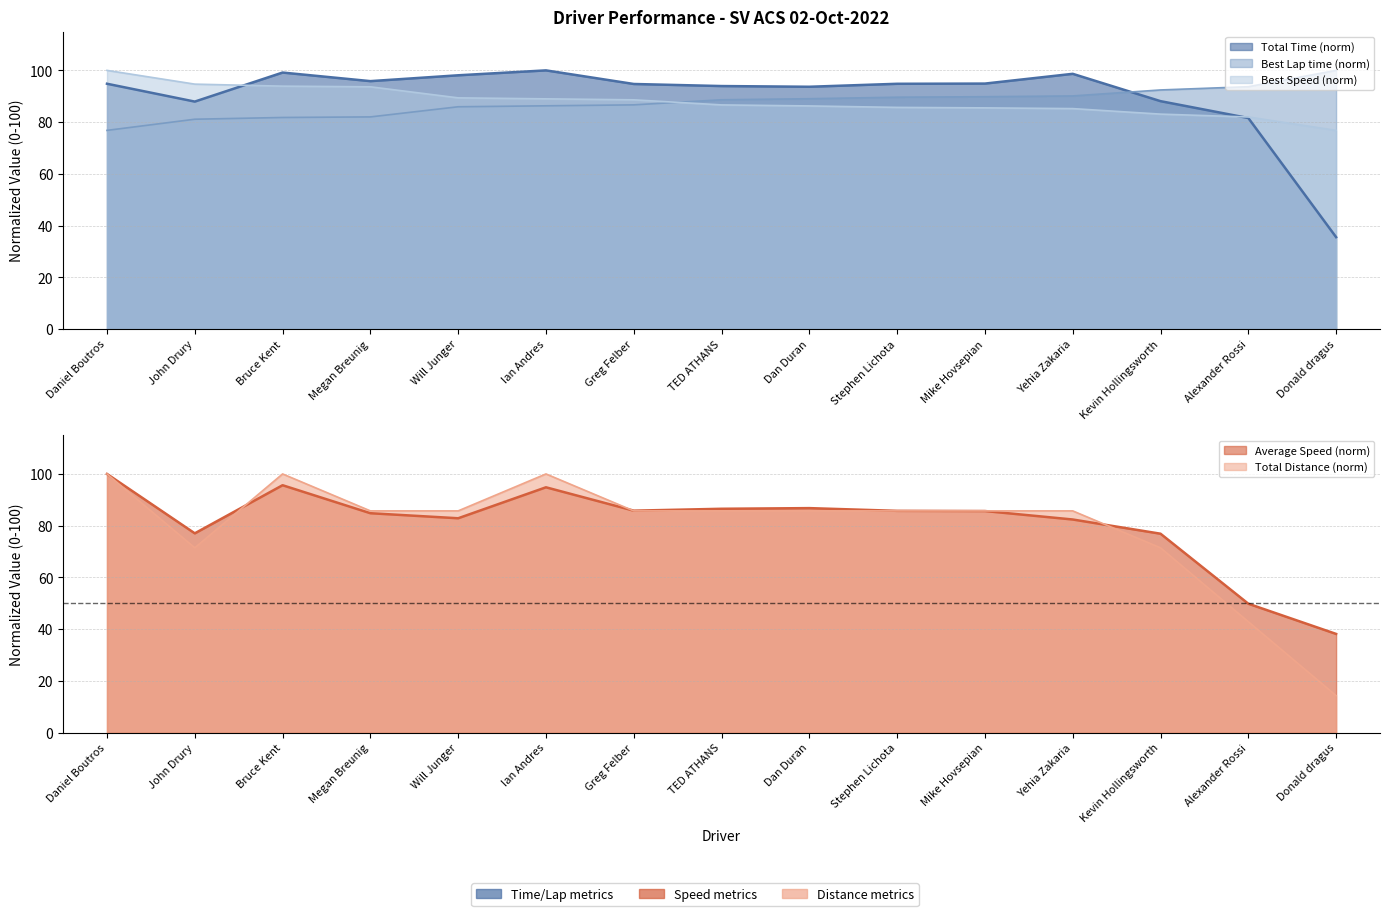

What is the difference between the second highest and second lowest values in the Average Speed series?

45.8